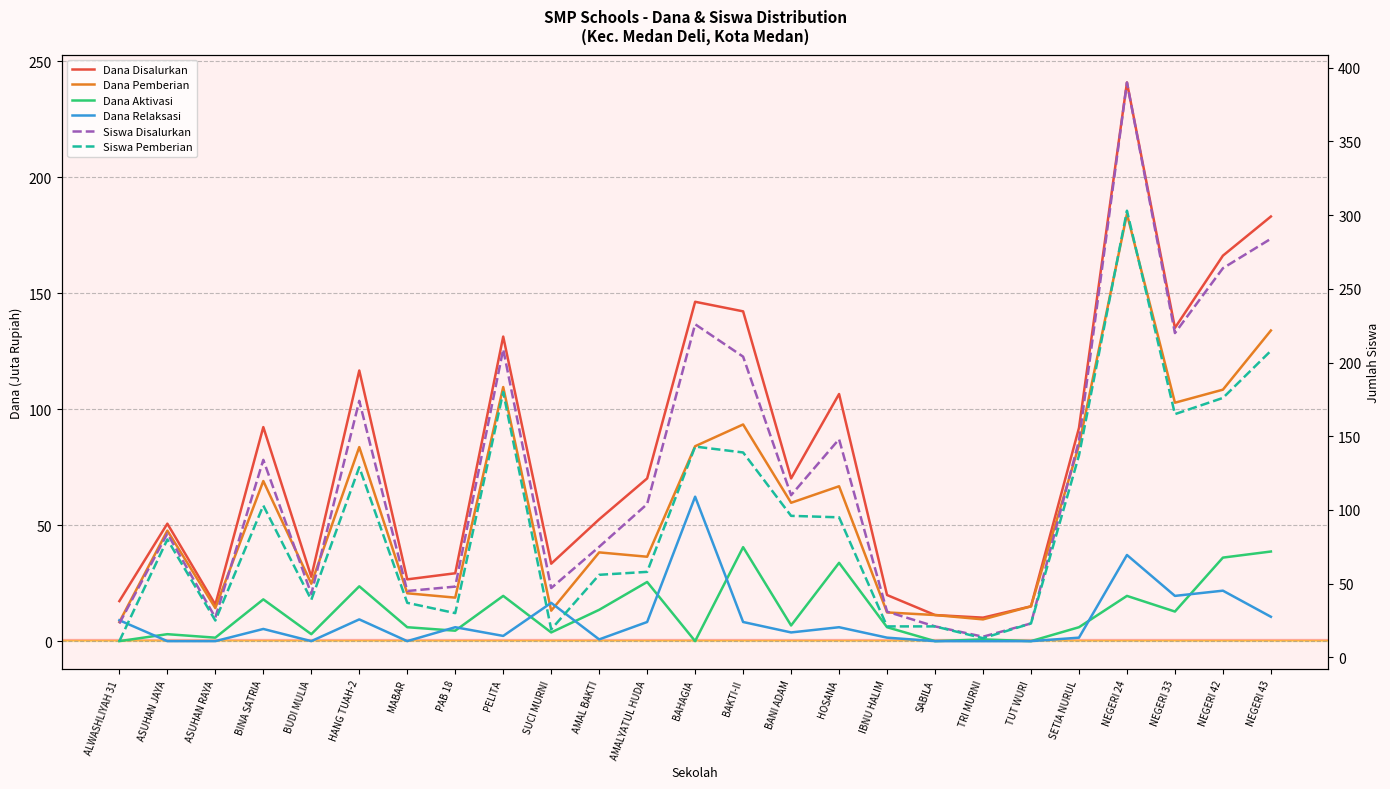

What is the difference between the highest and lowest values at BINA SATRIA?

128.8